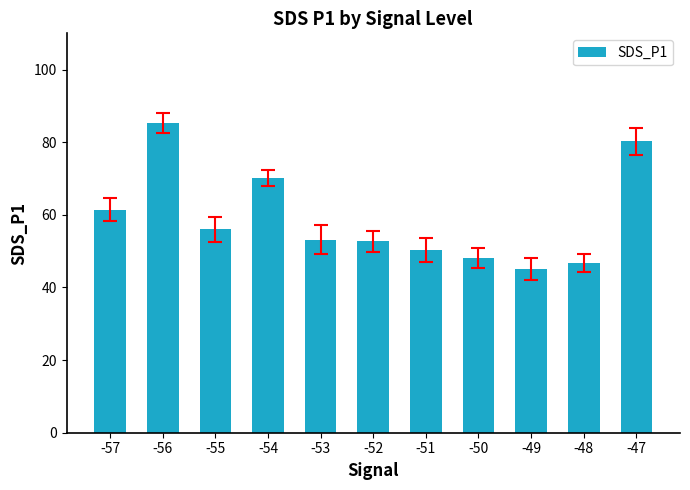

What is the sum of the values at -53 and -54?

123.3